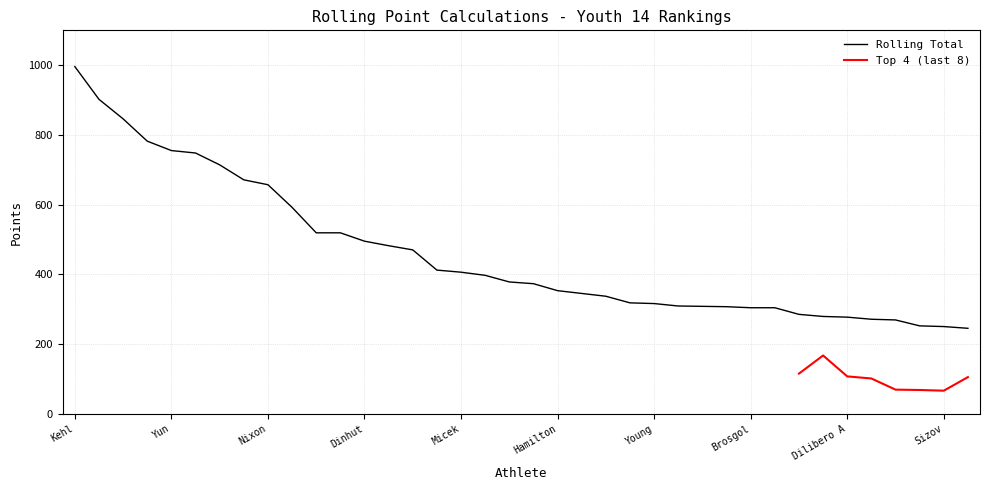

Which category has the lowest value across all series?

Yukelson